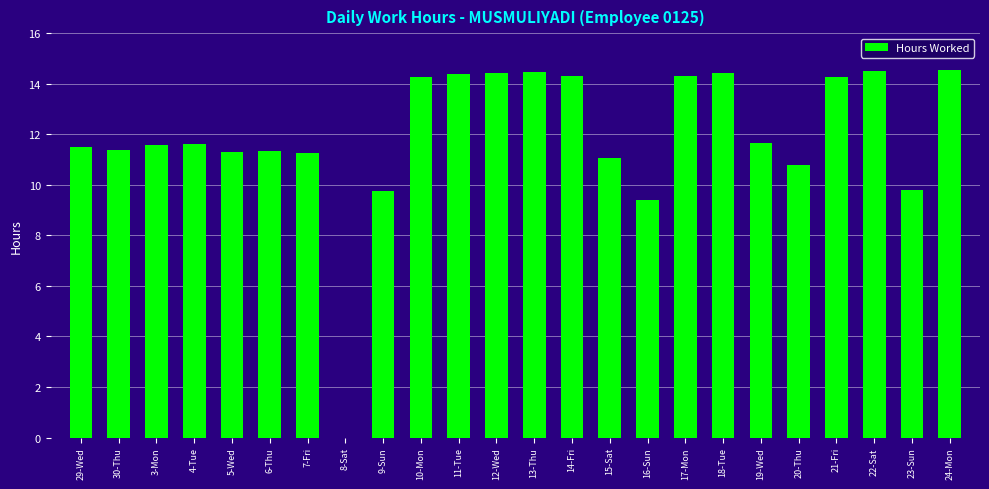

Are the bars horizontal?

No